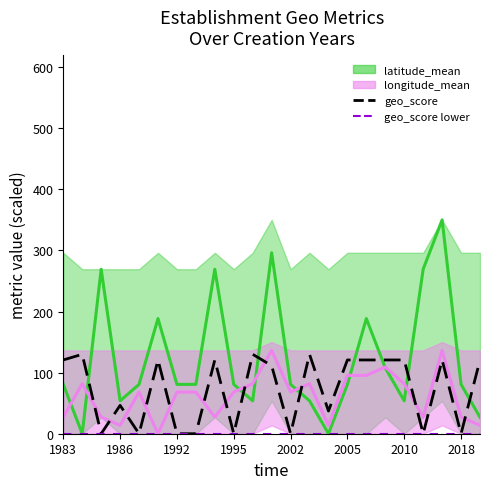

True or false: longitude_mean and geo_score (black dashed) cross at least once.

True